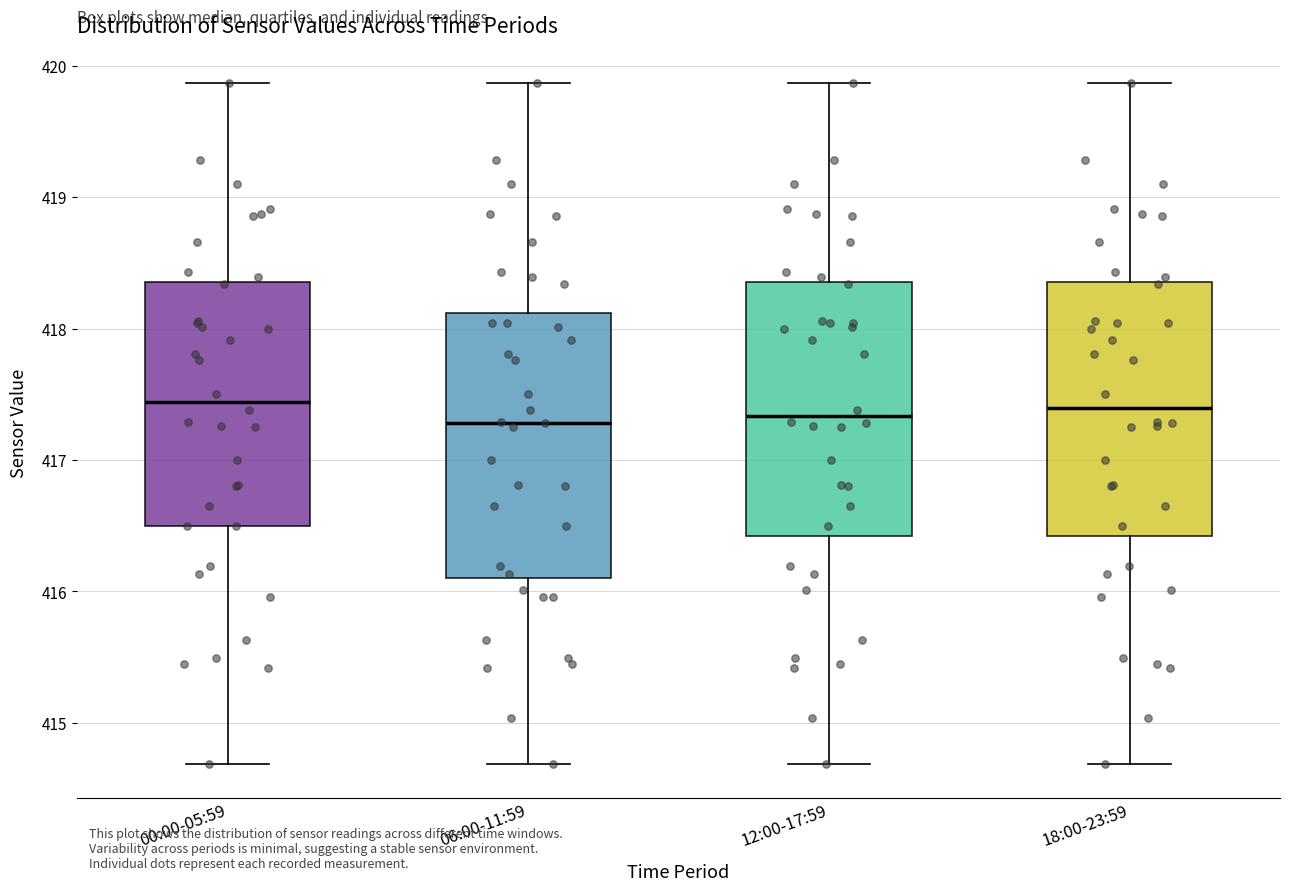

Reading left to right, transcribe this box plot: for each box, give where its median line is, the range the box spans, and where its two whiskers end, as read against the y-axis. The values are not printed on the chart, so give them approximately, as read against the axis.

00:00-05:59: median 417.4, box 416.5 to 418.4, whiskers 414.7 to 419.9
06:00-11:59: median 417.3, box 416.1 to 418.1, whiskers 414.7 to 419.9
12:00-17:59: median 417.3, box 416.4 to 418.4, whiskers 414.7 to 419.9
18:00-23:59: median 417.4, box 416.4 to 418.4, whiskers 414.7 to 419.9